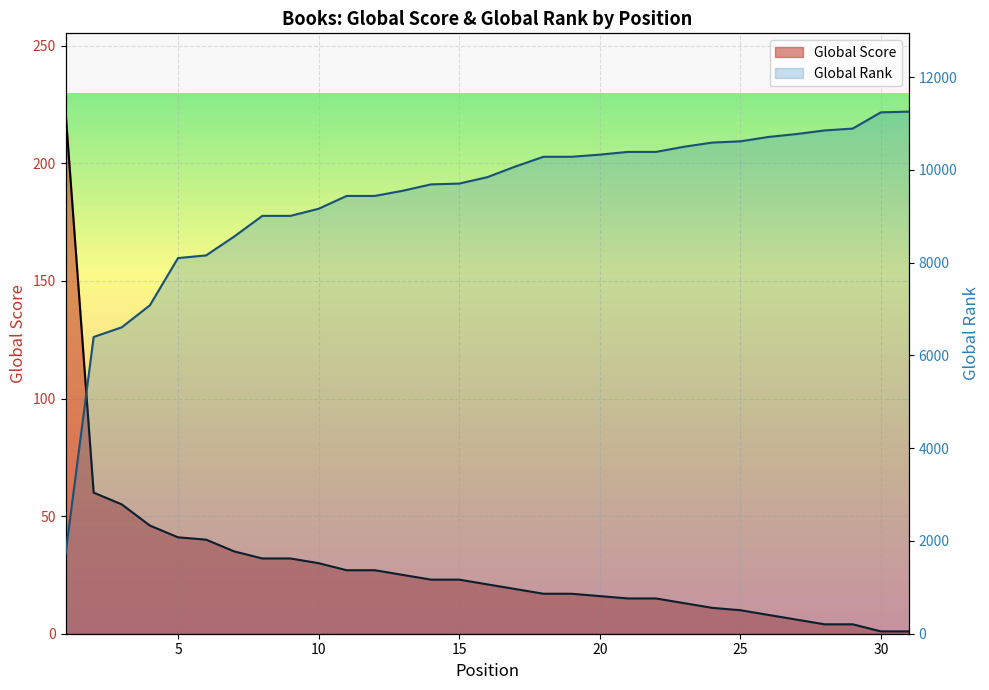

Count the number of categories in the chart.

31